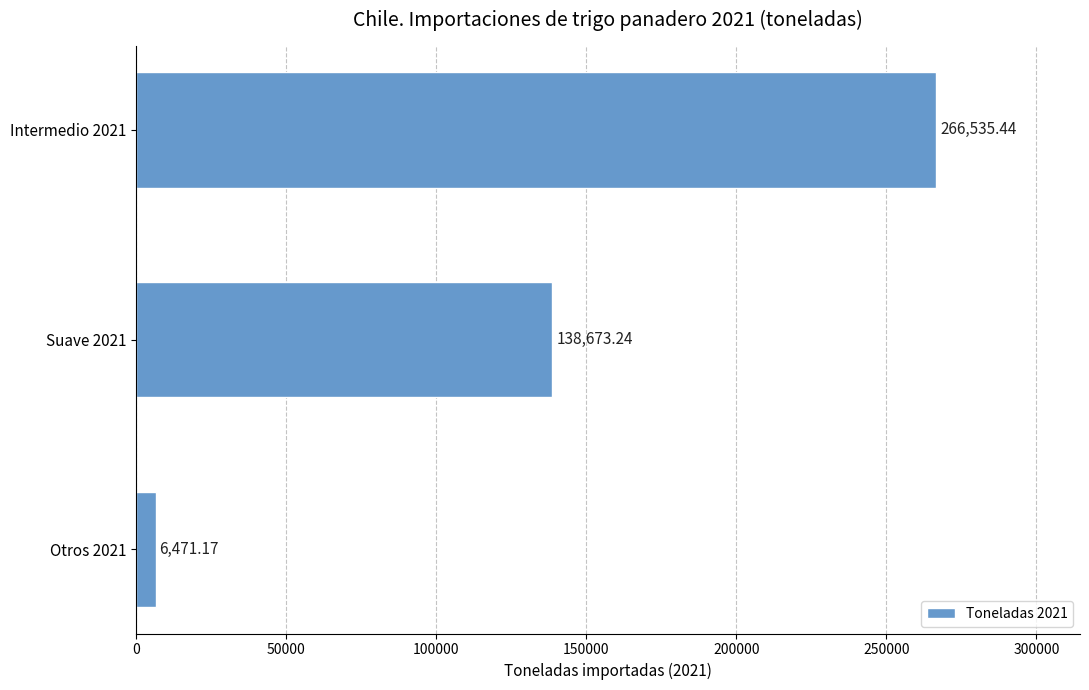

Rank the categories by value from lowest to highest.

Otros 2021, Suave 2021, Intermedio 2021